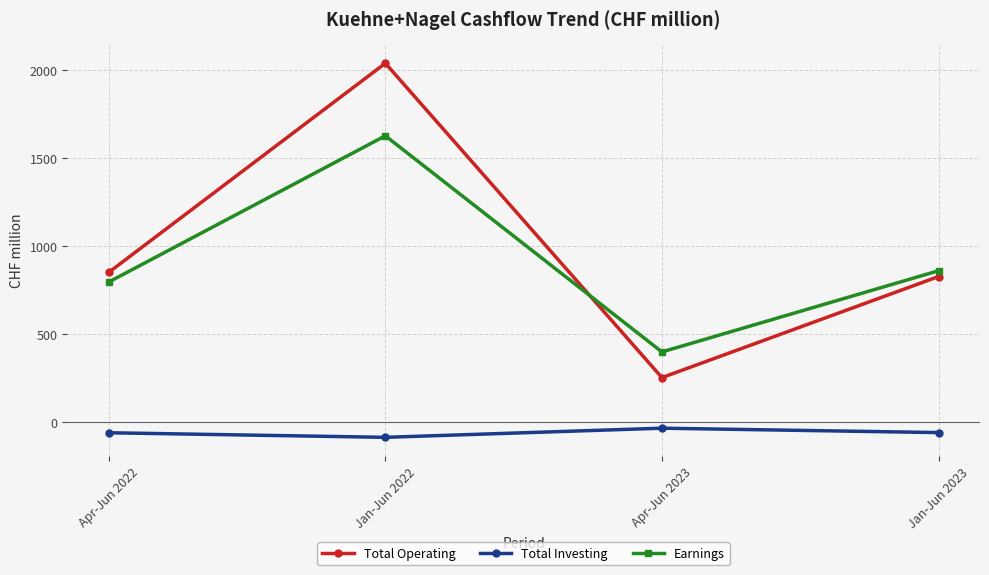

At which label does Earnings reach its peak?

Jan-Jun 2022